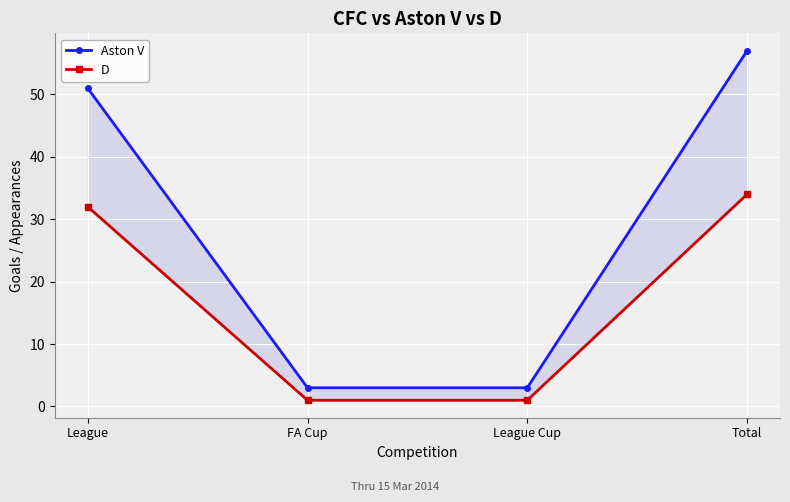

What position from the left is League Cup?

3